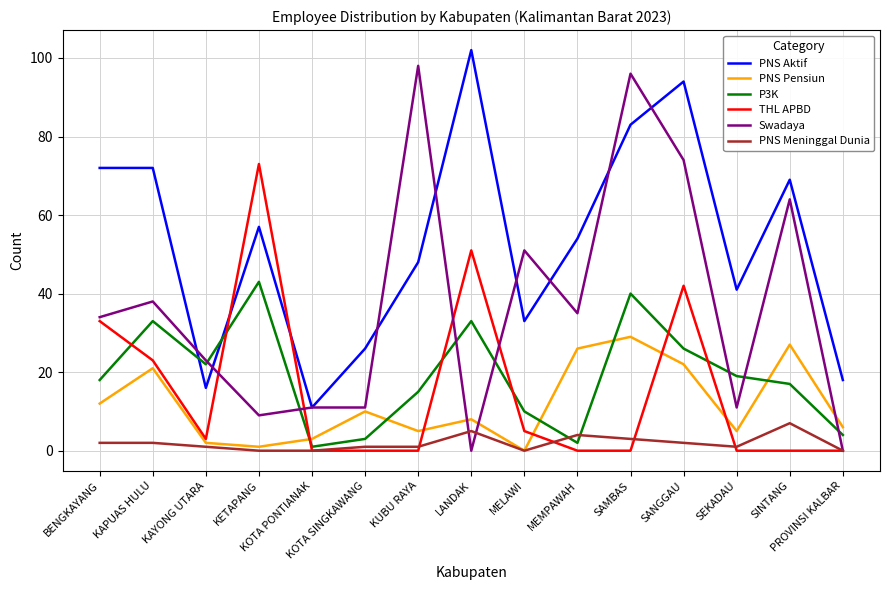

What is the sum of all PNS Meninggal Dunia values?

29